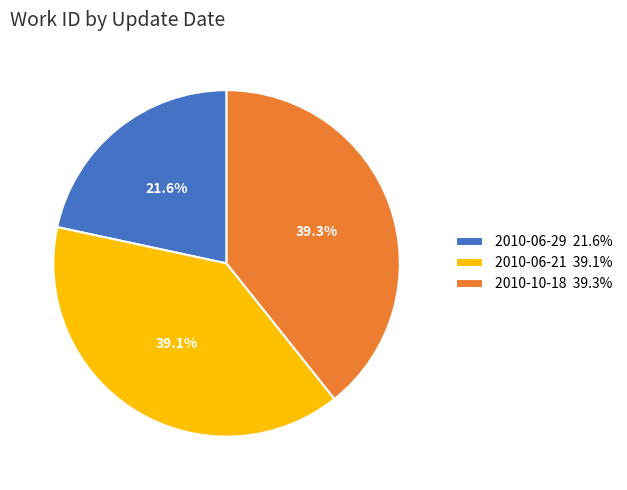

True or false: 2010-10-18 accounts for 39% of the total.

True